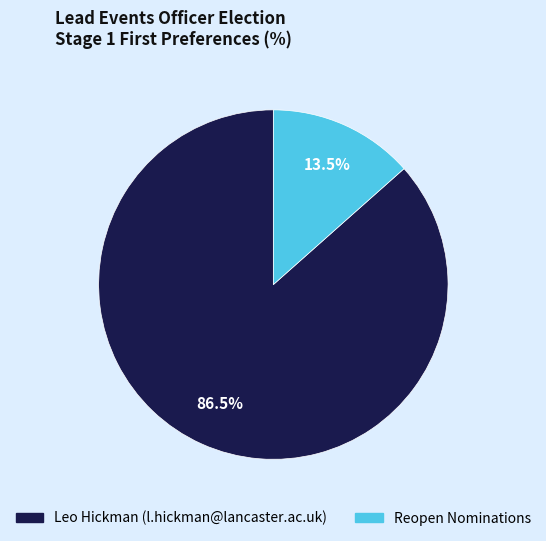

To the nearest percent, what is the average slice percentage?

50%